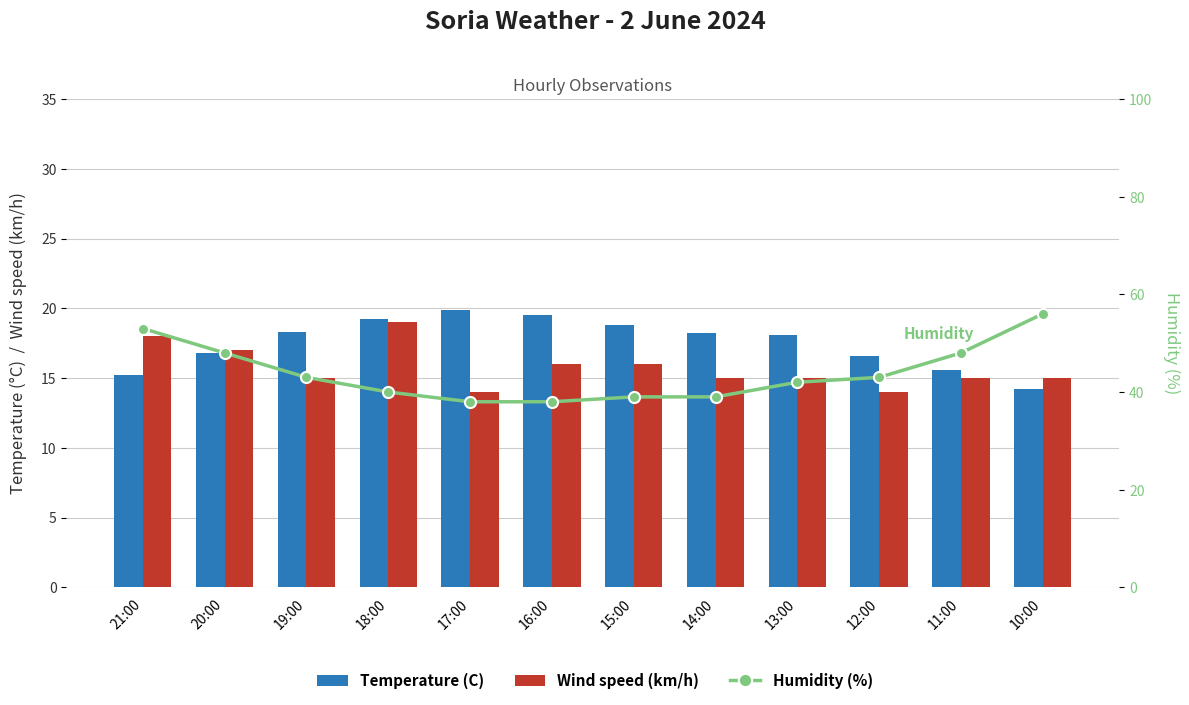

Which has a higher value, 14:00 or 18:00?

18:00